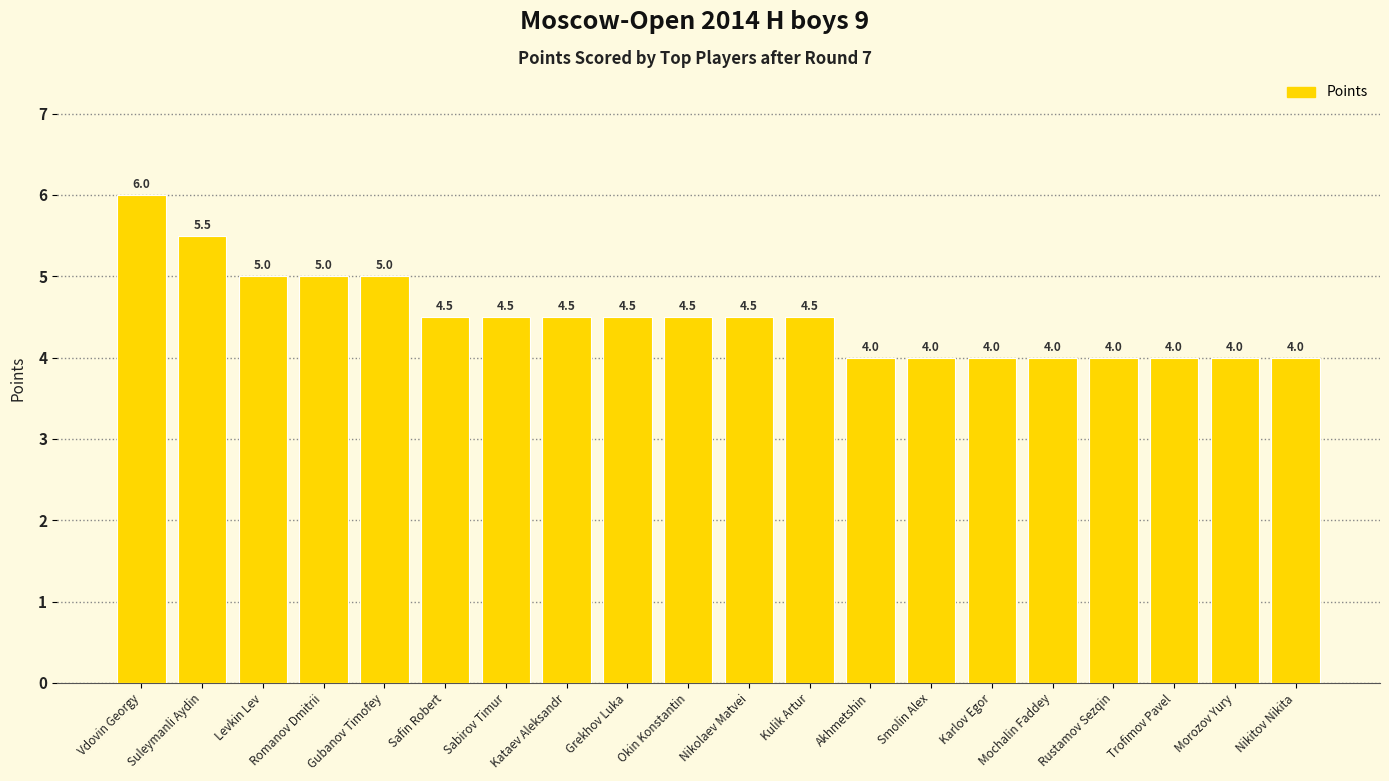

The chart shows a value of 4.0 at Trofimov Pavel. True or false?

True